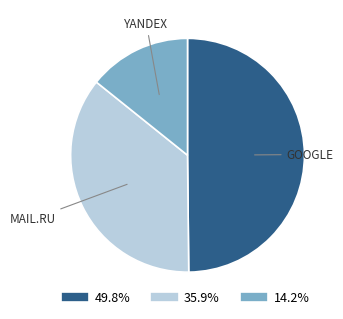

Is there any slice that represents more than half of the pie?

No